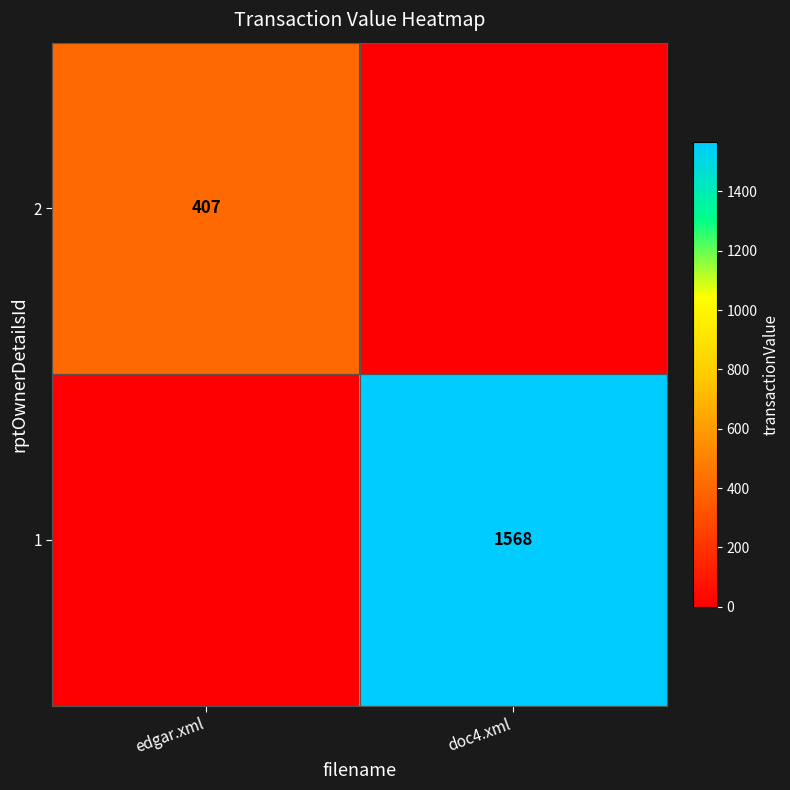

Which category has the highest value across all series?

doc4.xml